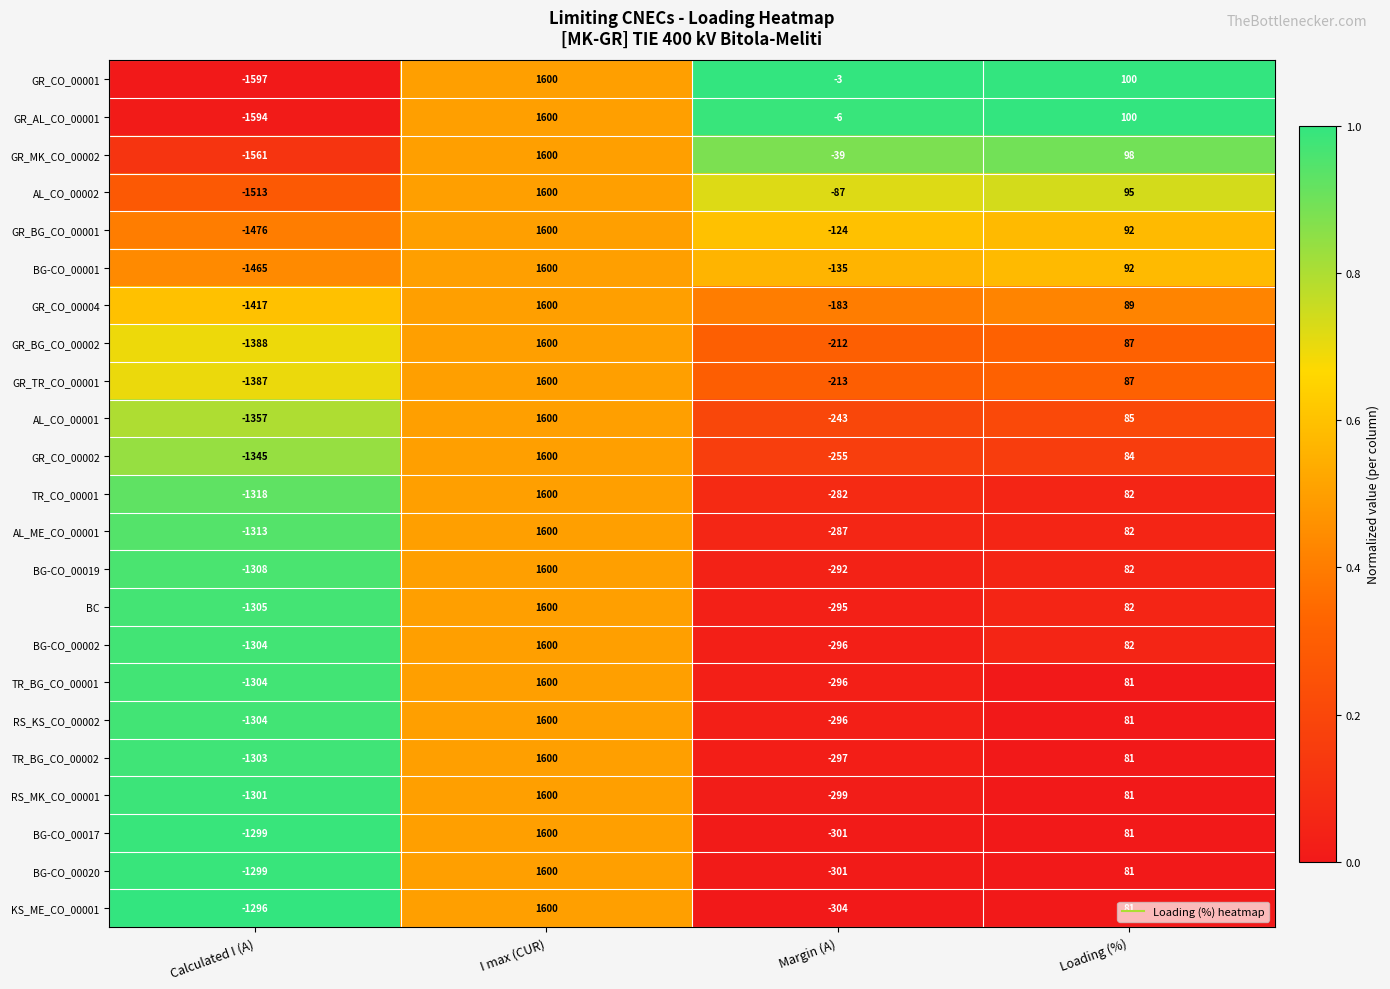

At which label is TR_BG_CO_00001 closest to 148?

Loading (%)